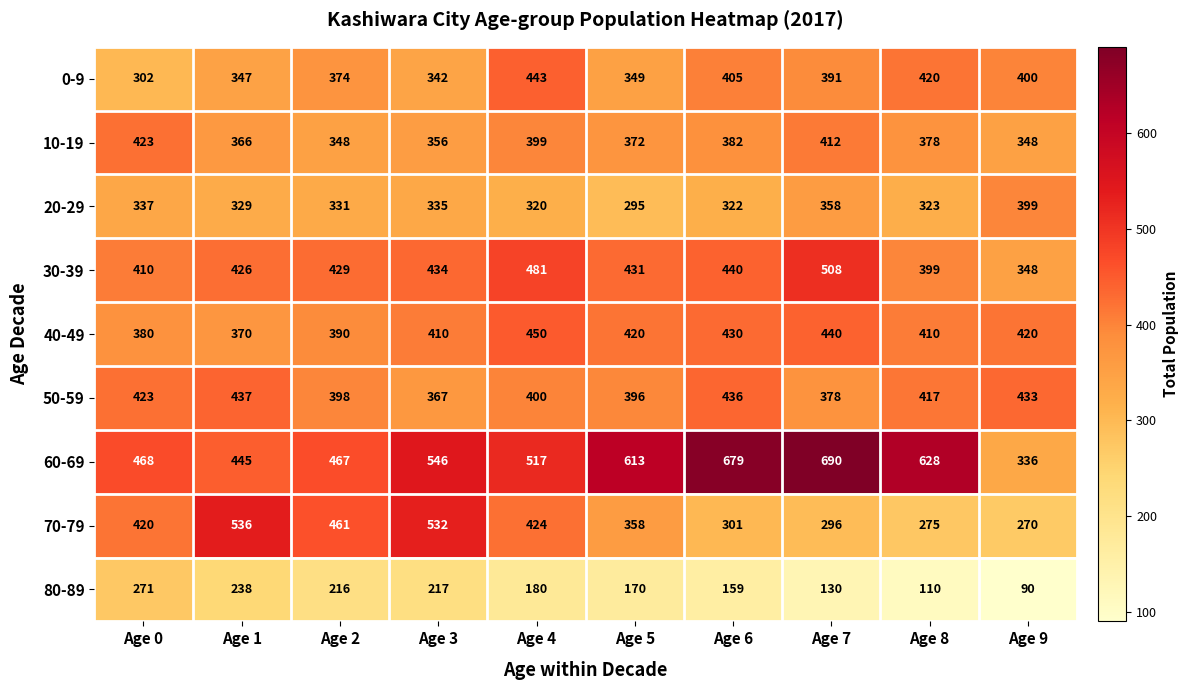

The 60-69 series shows 800 at Age 0. True or false?

False